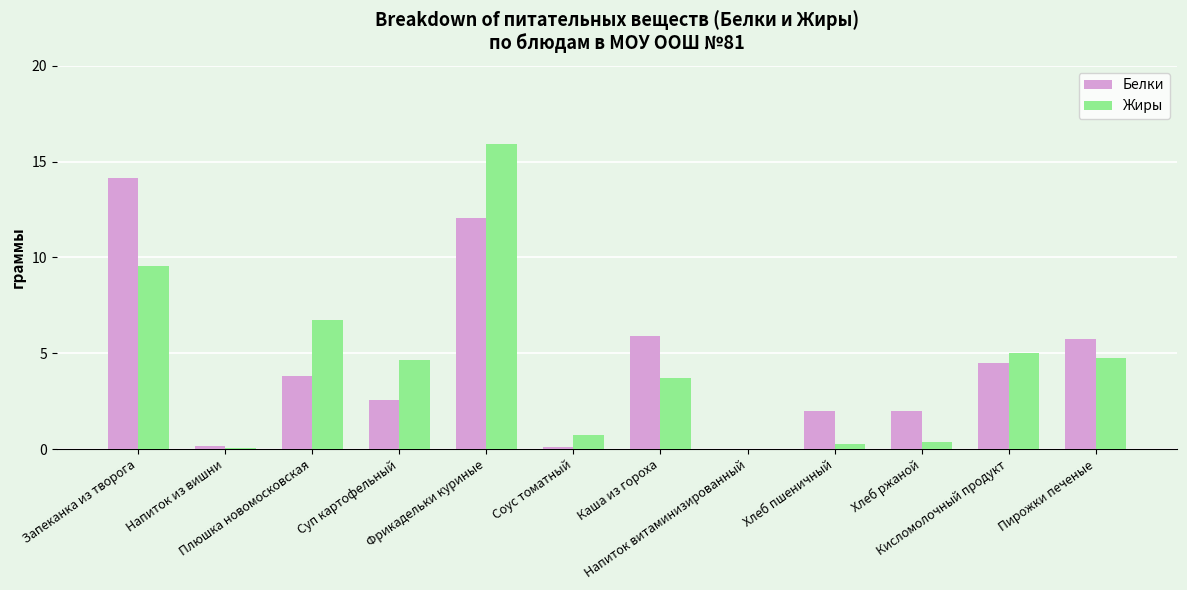

The value of Жиры at Каша из гороха is 5.1. True or false?

False